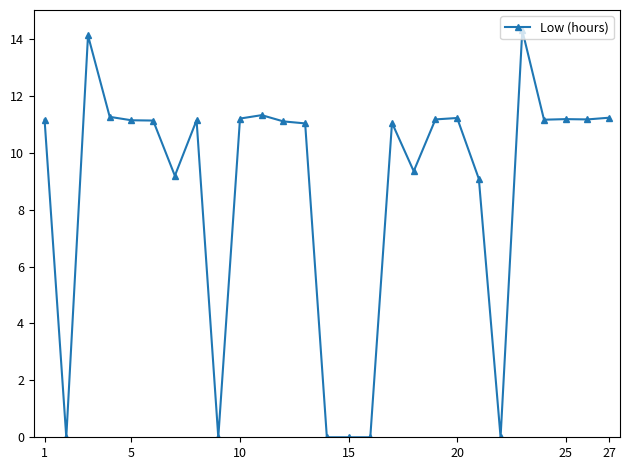

What is the value of the 25th point from the left?

11.2